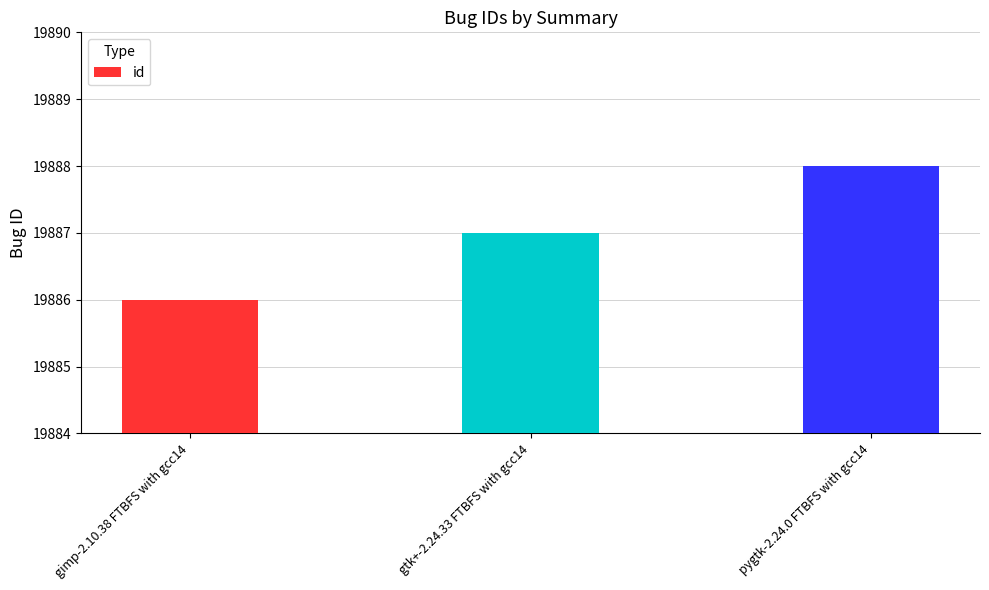

What is the value of the 1st bar from the left?

19886